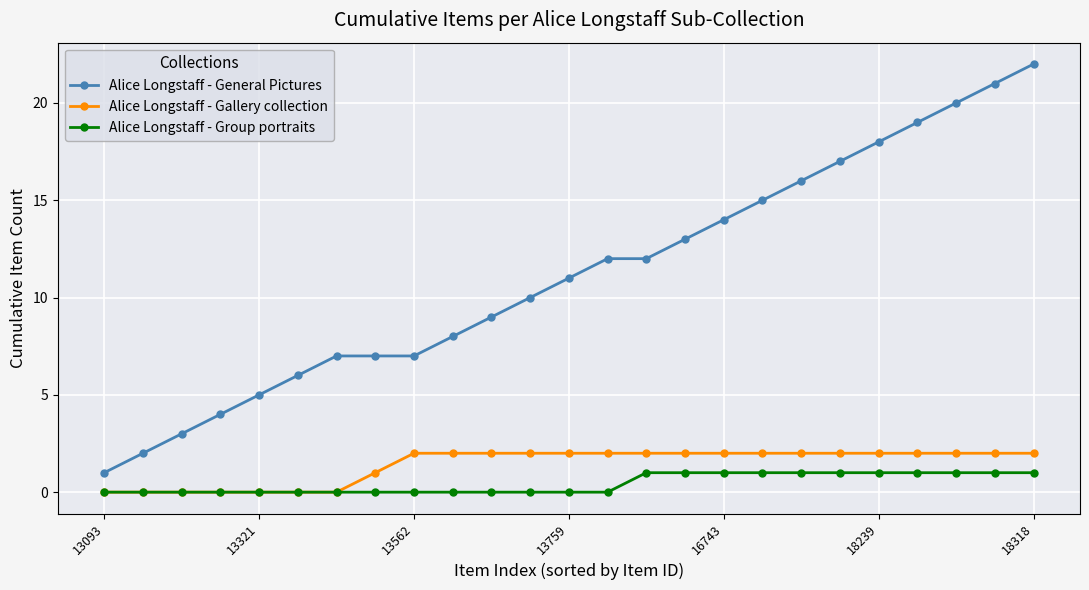

List the series in order of their peak value, lowest first.

Alice Longstaff - Group portraits, Alice Longstaff - Gallery collection, Alice Longstaff - General Pictures